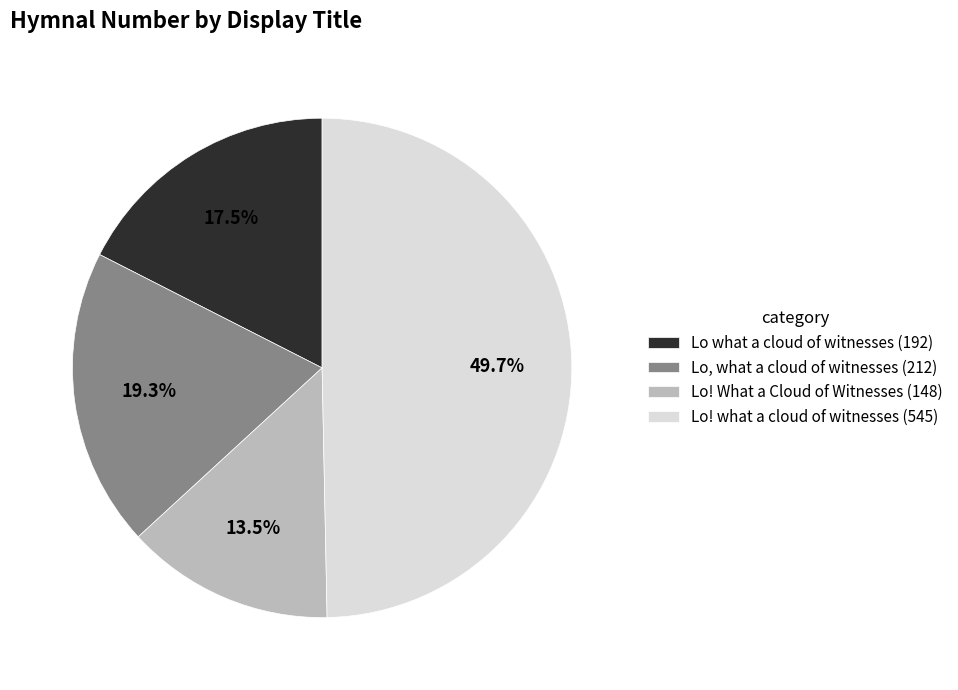

Rank the categories by value from highest to lowest.

Lo! what a cloud of witnesses, Lo, what a cloud of witnesses, Lo what a cloud of witnesses, Lo! What a Cloud of Witnesses